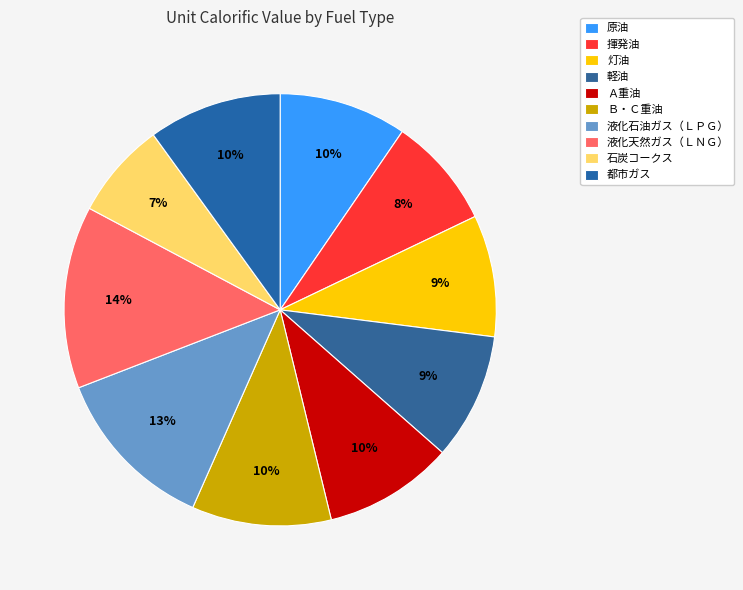

Is it true that 液化石油ガス（ＬＰＧ） is 13% of the pie?

True